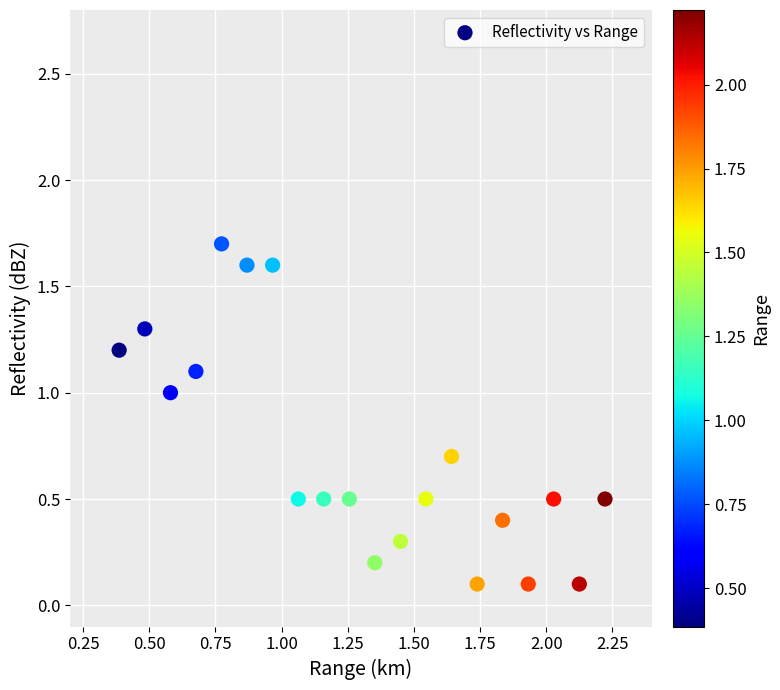

What is the range of X values (max minus min)?

1.8